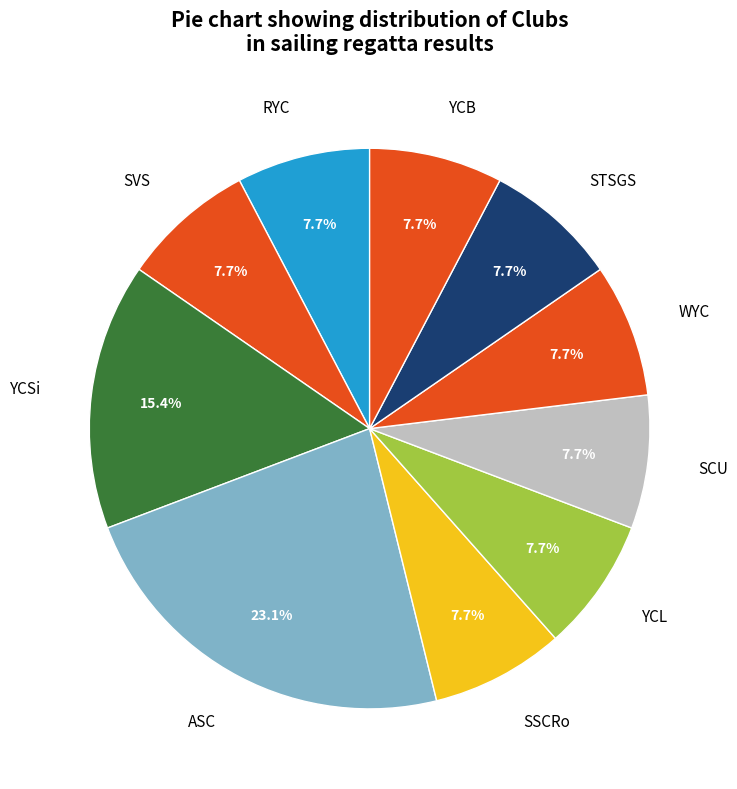

Count the number of slices in the pie.

10